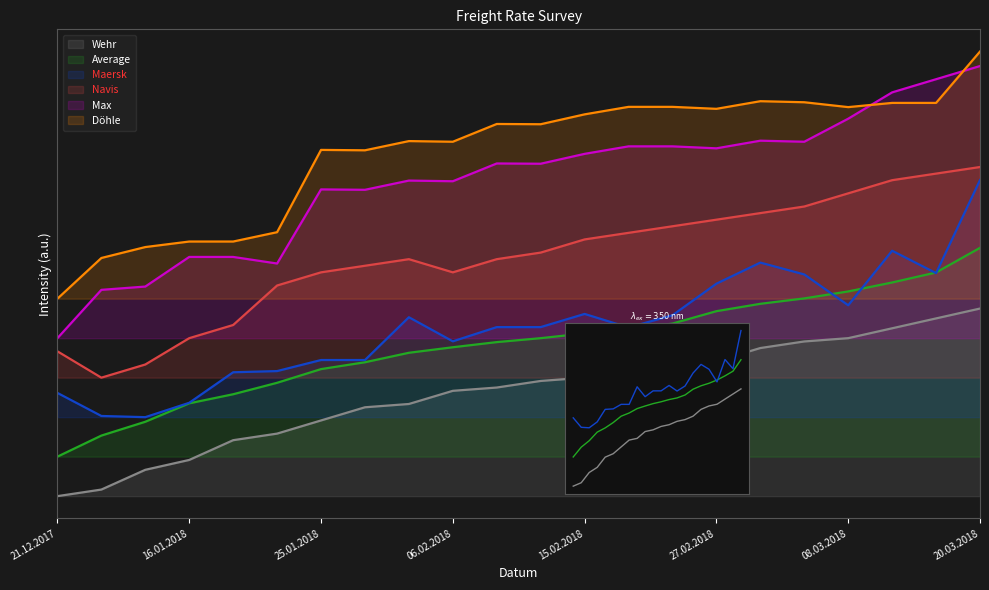

True or false: Maersk and Wehr intersect in this chart.

False